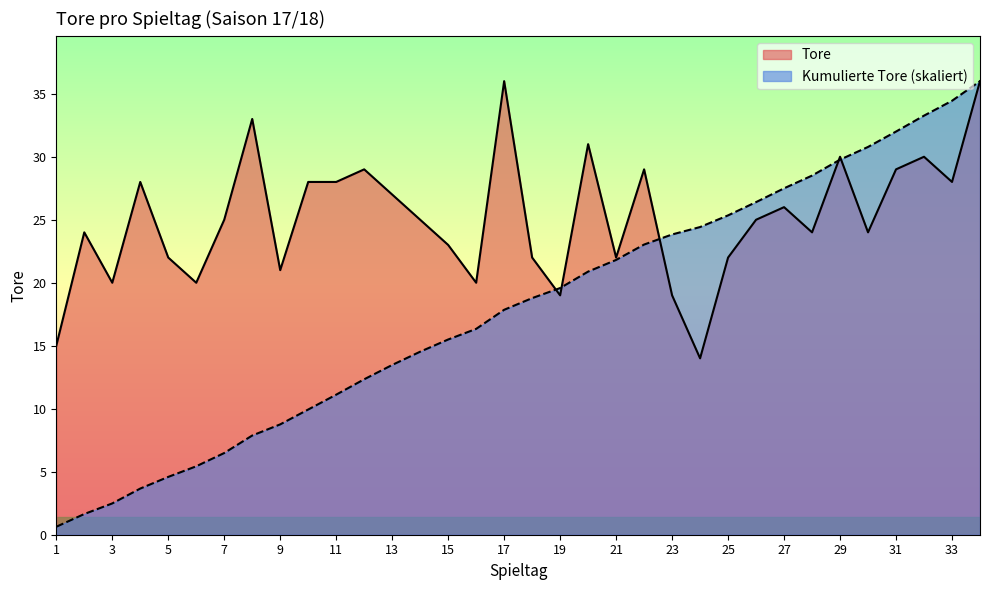

At which category does Tore reach its first local peak?

2